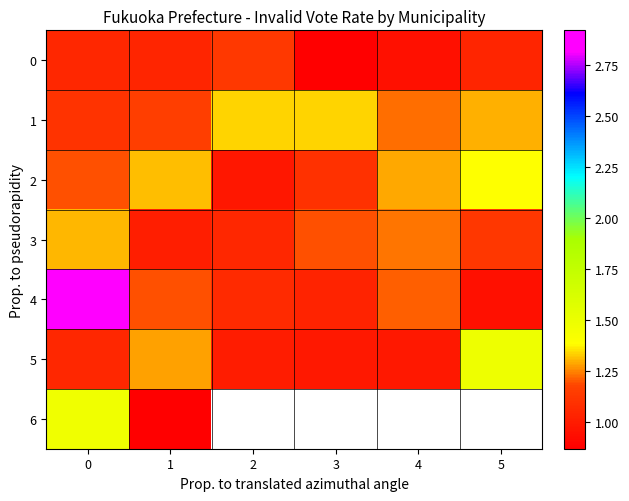

Is the value of 6 at 2 greater than the value of 4 at 3?

No